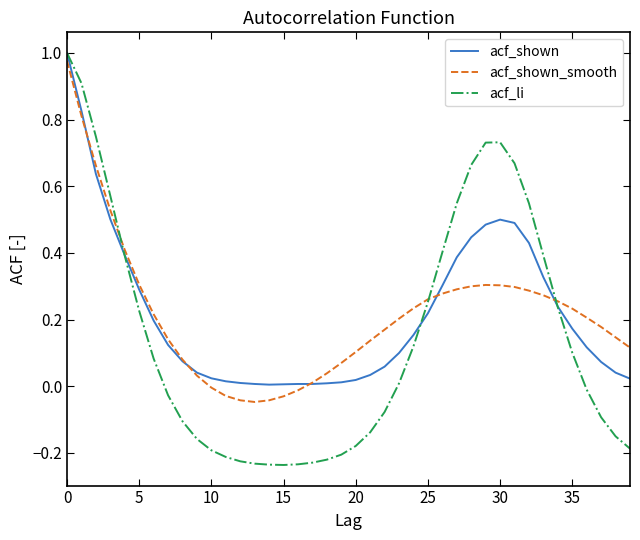

Which series has the widest spread of values?

acf_li